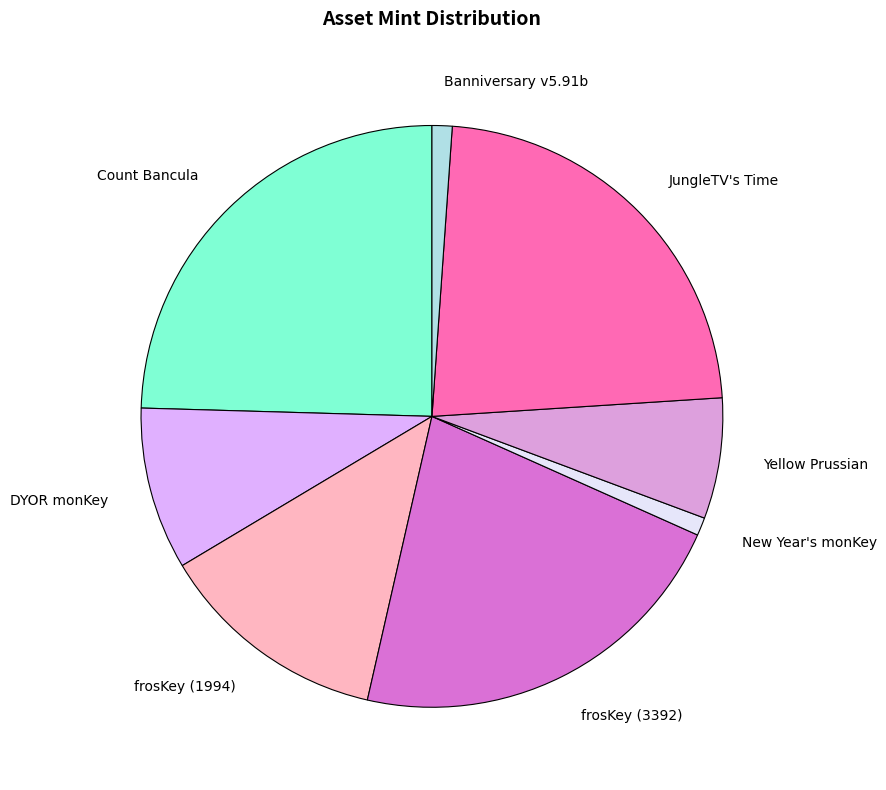

How many segments does this pie chart have?

8